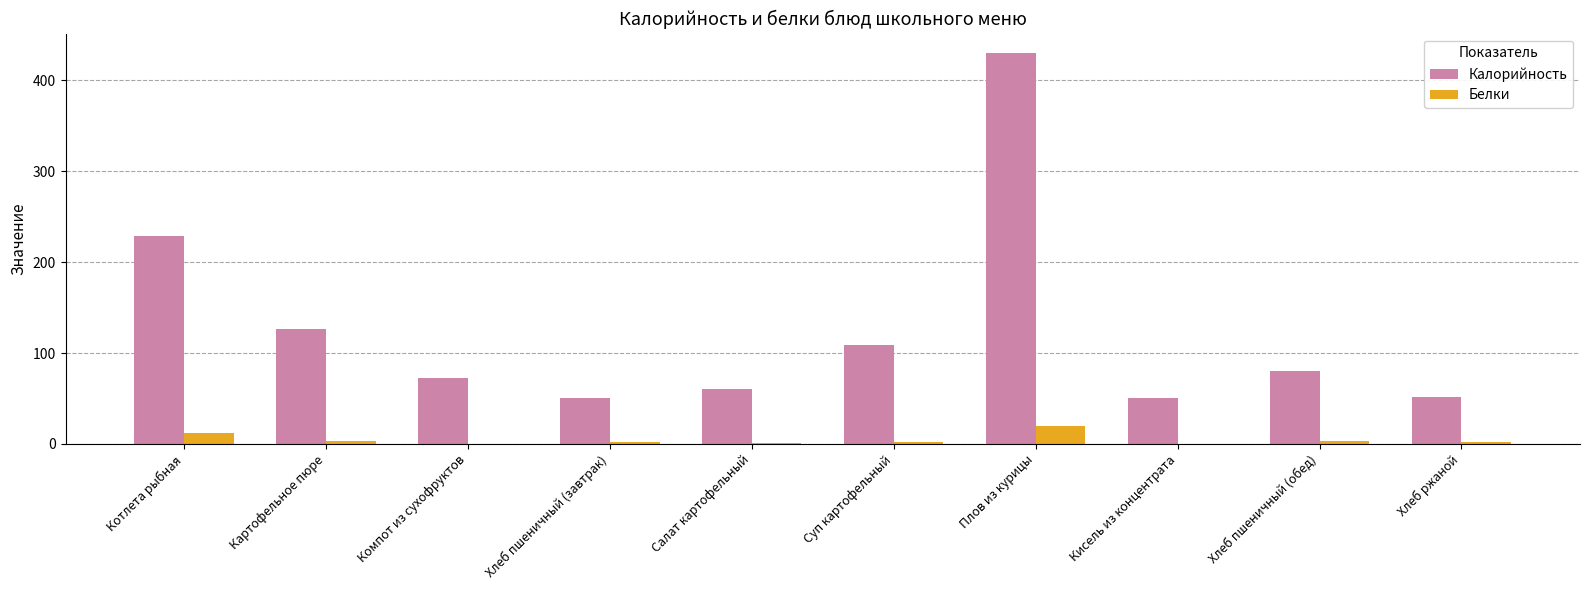

What value does the Калорийность series have at Хлеб пшеничный (завтрак)?

51.0